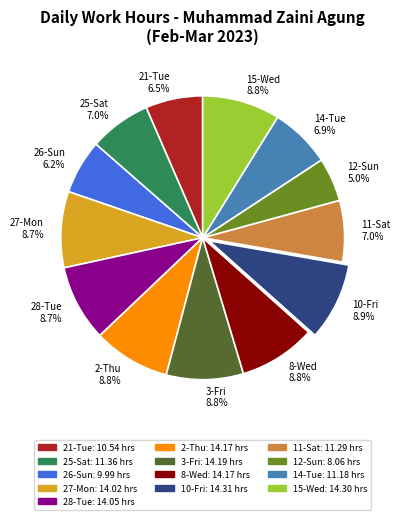

Do 11-Sat and 10-Fri together represent more than half of the pie?

No